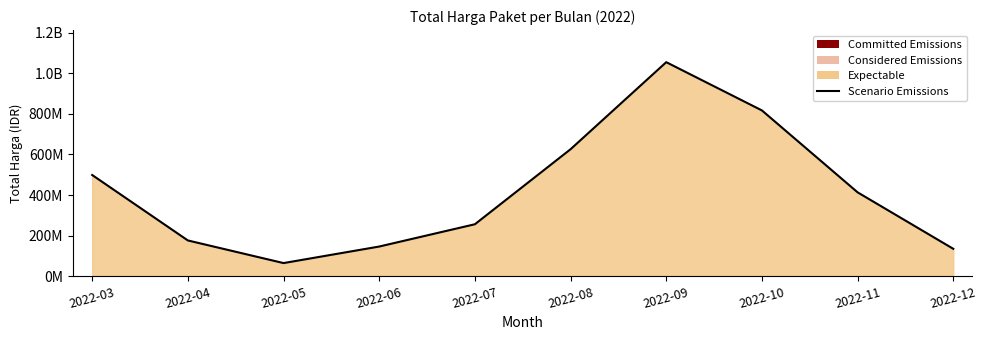

What is the greatest value displayed?

1054786777.7